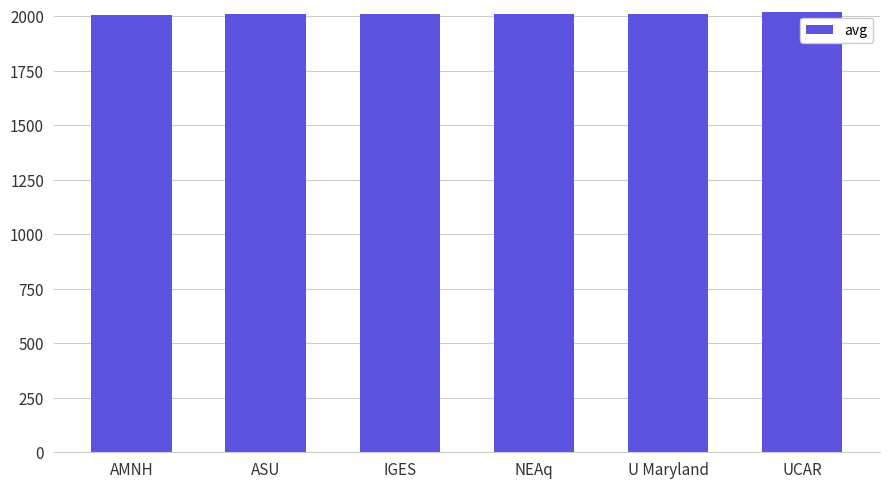

What is the ratio of the value at U Maryland to the value at ASU?

1.0